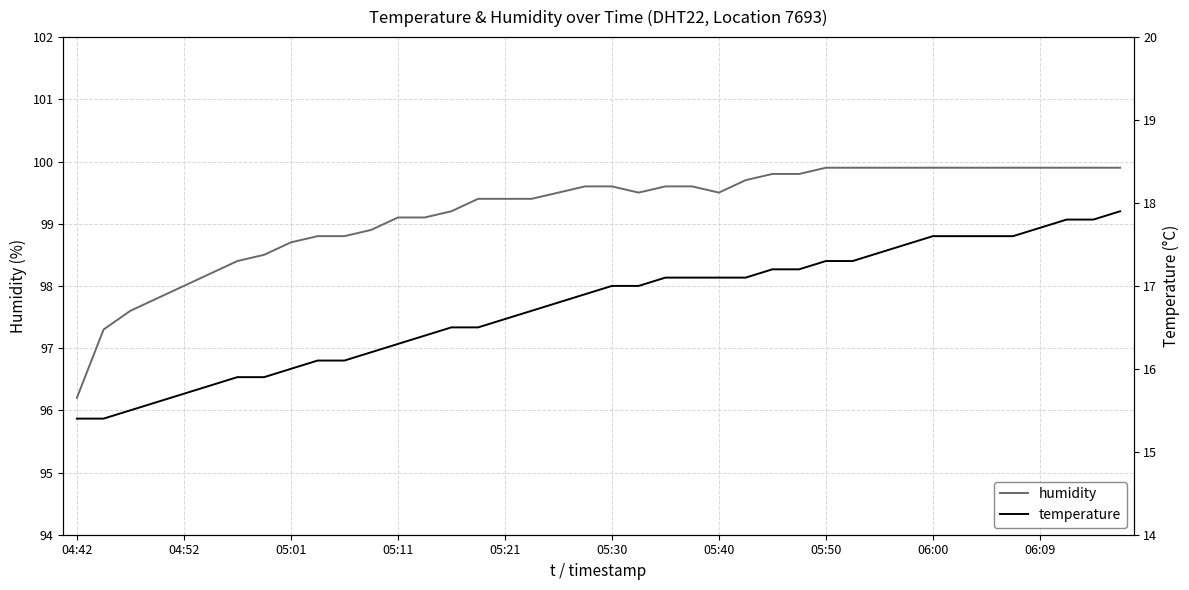

At how many categories does at least one series exceed 17?

40